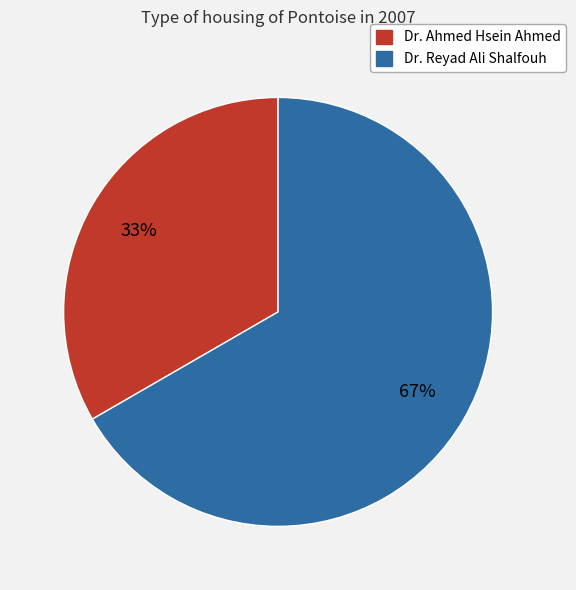

Approximately how many times larger is the value at Dr. Reyad Ali Shalfouh compared to Dr. Ahmed Hsein Ahmed?

2.0